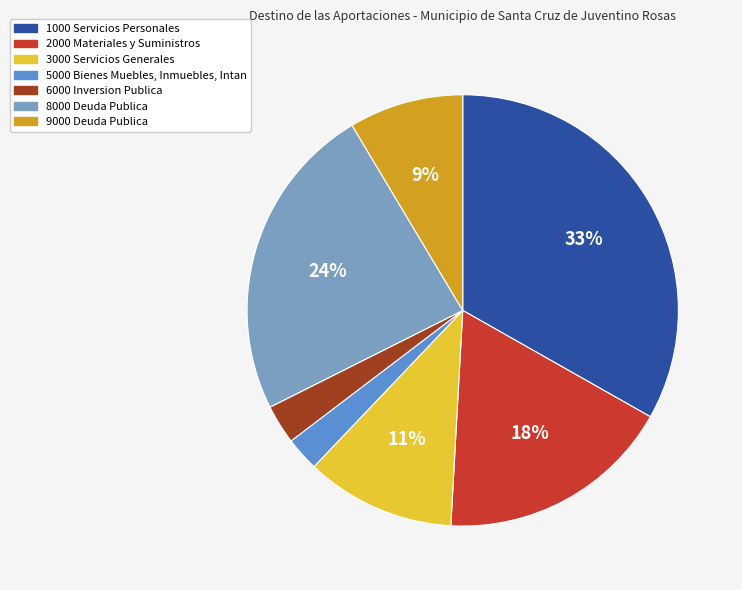

Do 9000 Deuda Publica and 2000 Materiales y Suministros together represent more than half of the pie?

No